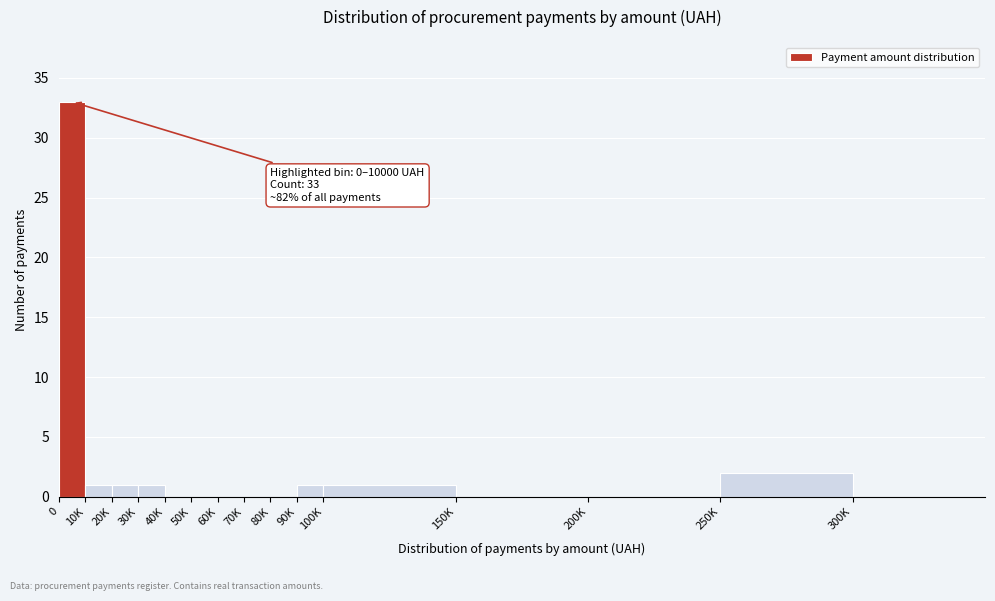

Reading left to right, what are all the values shown in this chart?

0=33	10K=1	20K=1	30K=1	40K=0	50K=0	60K=0	70K=0	80K=0	90K=1	100K=1	150K=0	200K=0	250K=2	300K=0